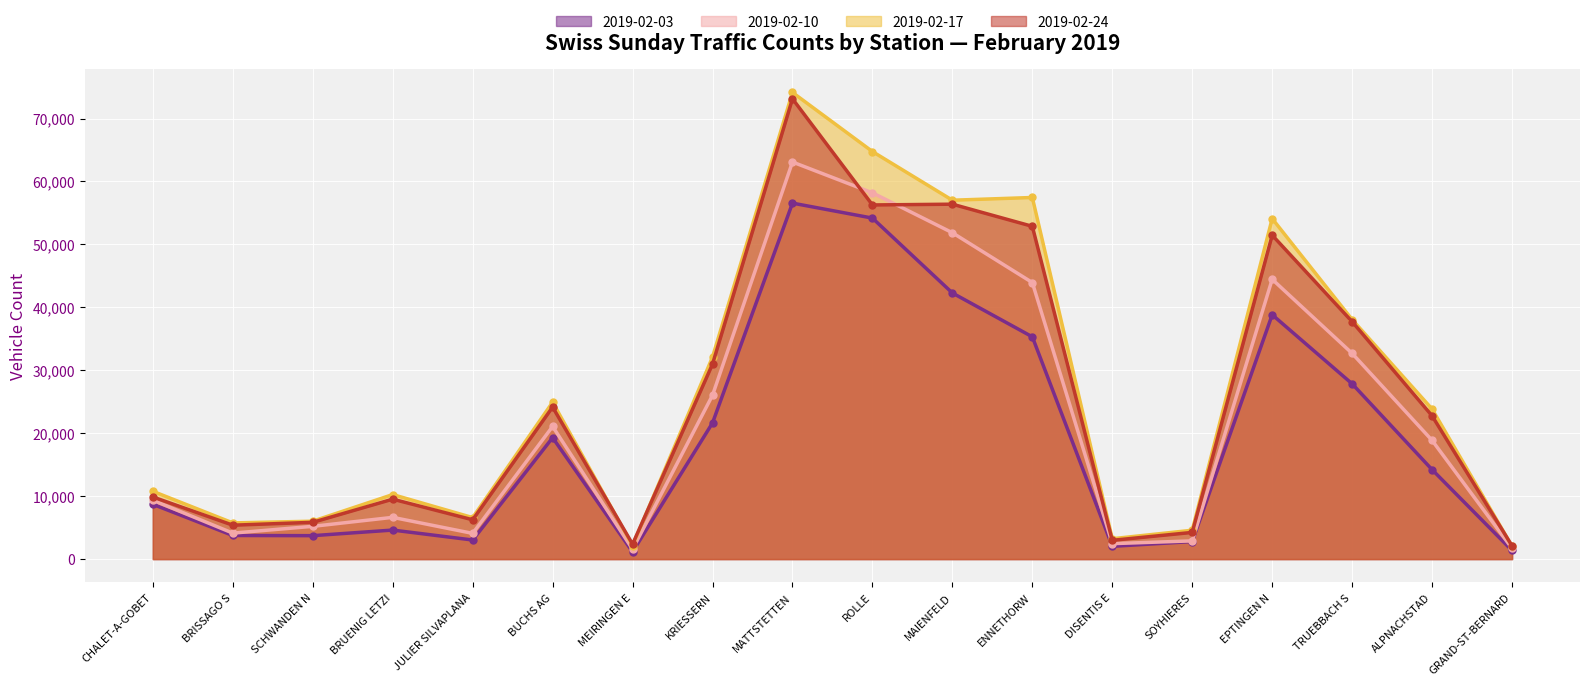

What is the sum of all 2019-02-17 values?

477739